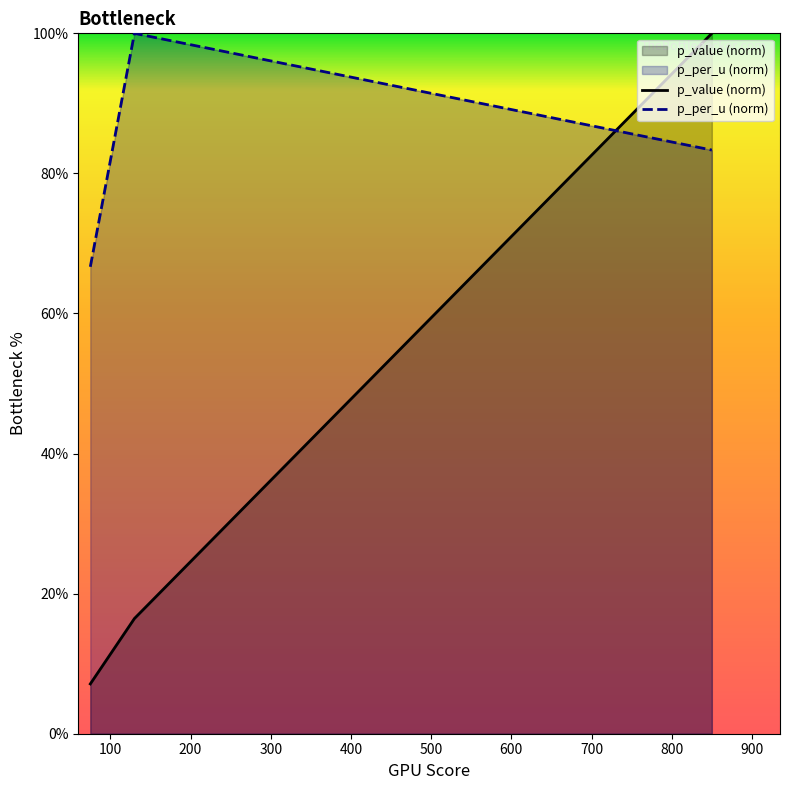

Does the chart display data point markers on the line(s)?

No